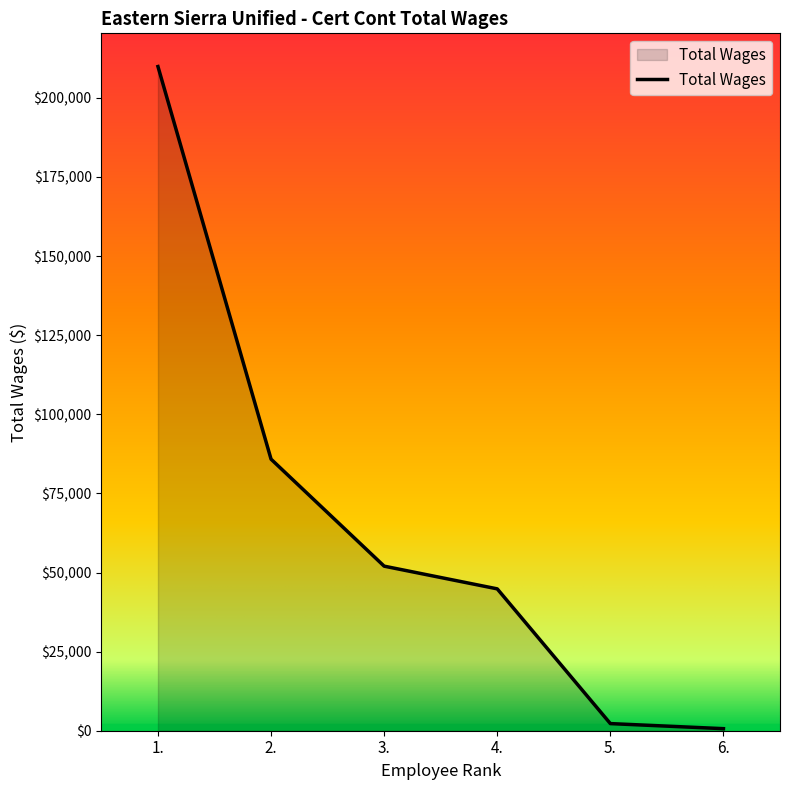

How many lines are shown in the chart?

1